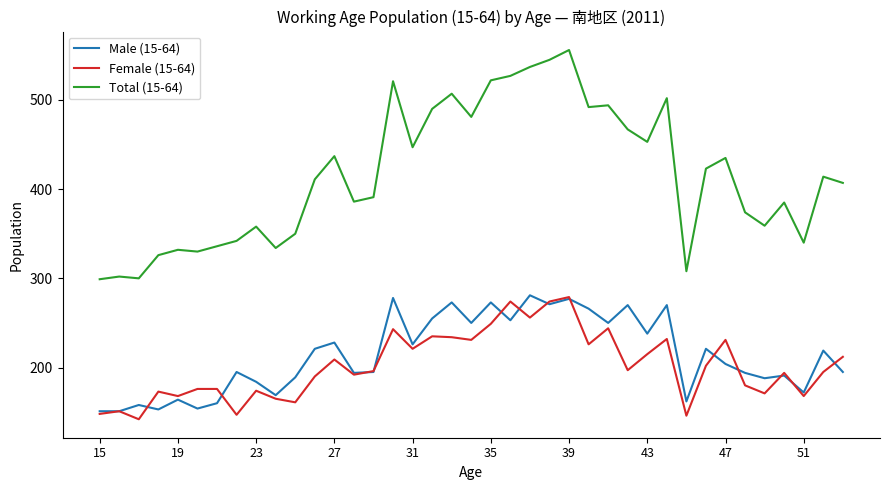

True or false: Male (15-64) and Total (15-64) intersect in this chart.

False